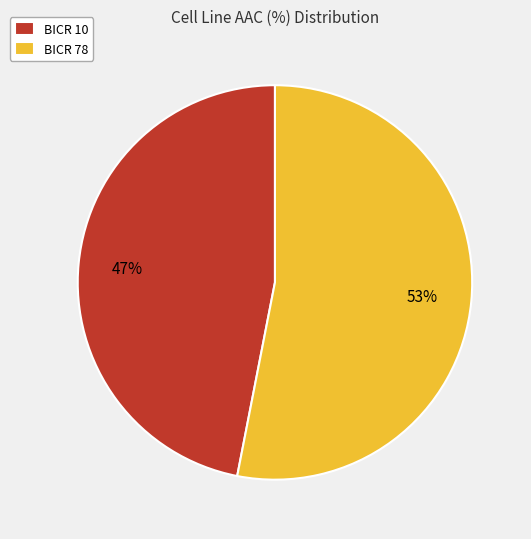

Do BICR 10 and BICR 78 together represent more than half of the pie?

Yes